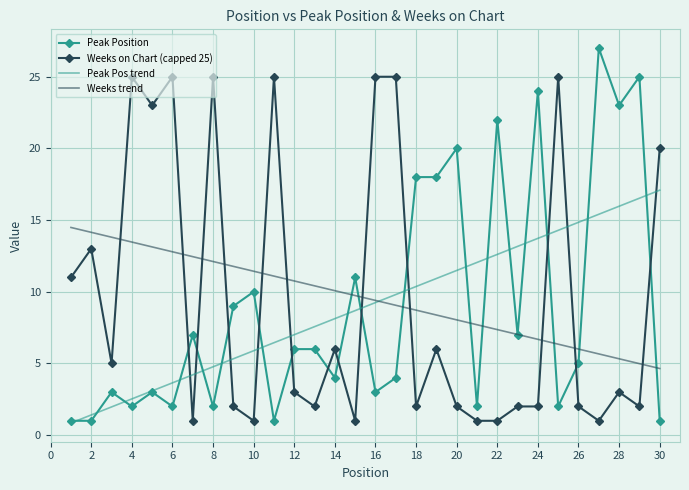

How many distinct data groups are displayed?

4